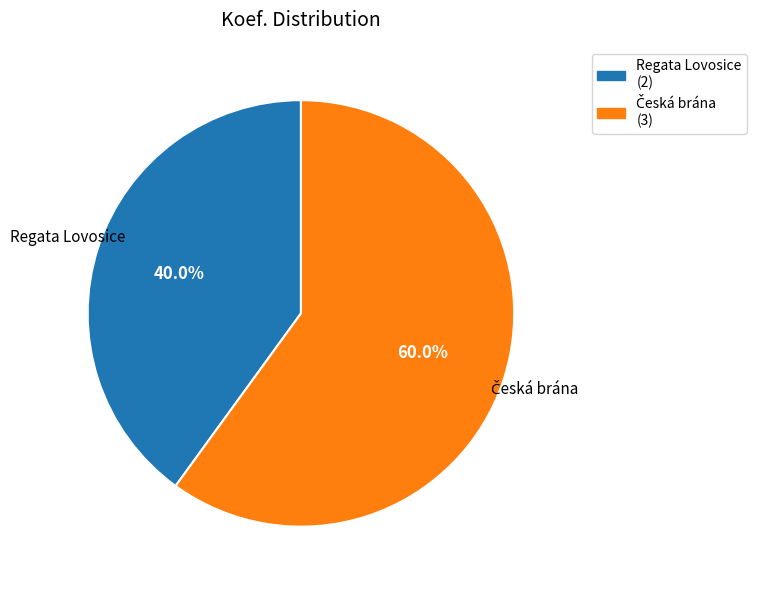

Is there any slice that represents more than half of the pie?

Yes